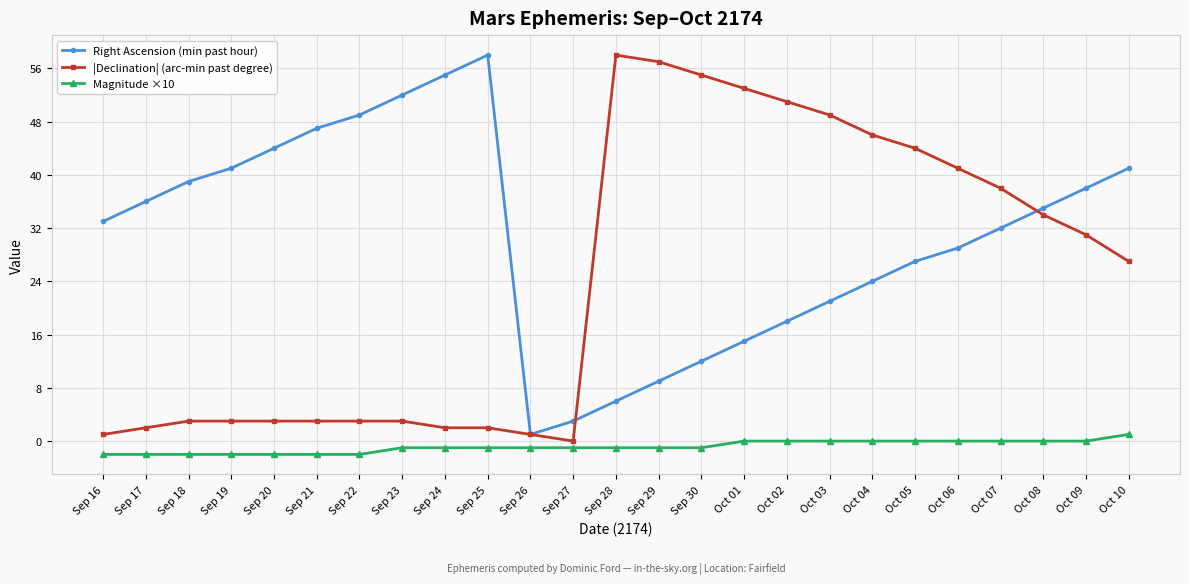

How many series are shown in this chart?

3